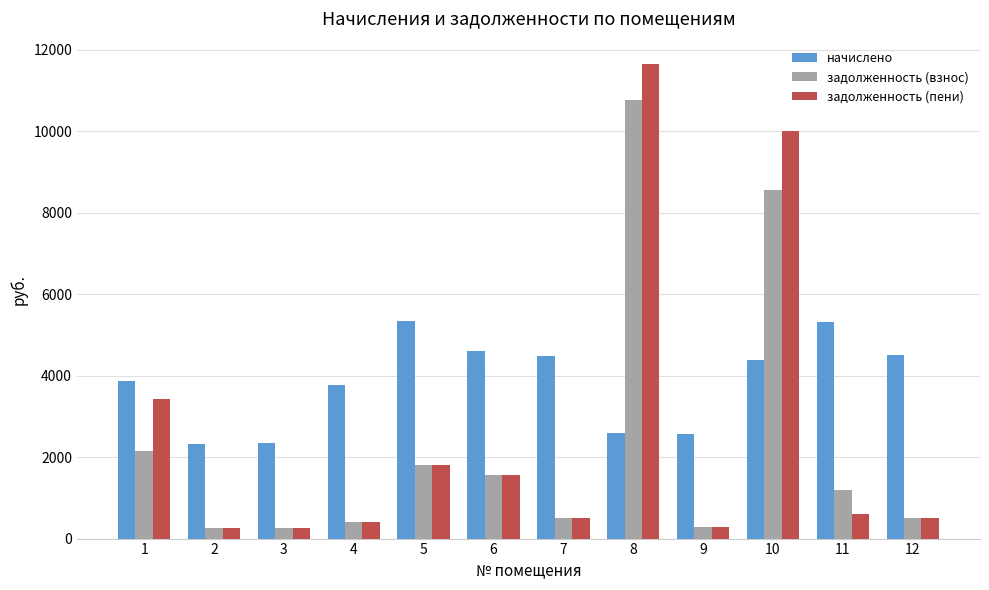

How many data points in задолженность (взнос) are less than 1181?

6